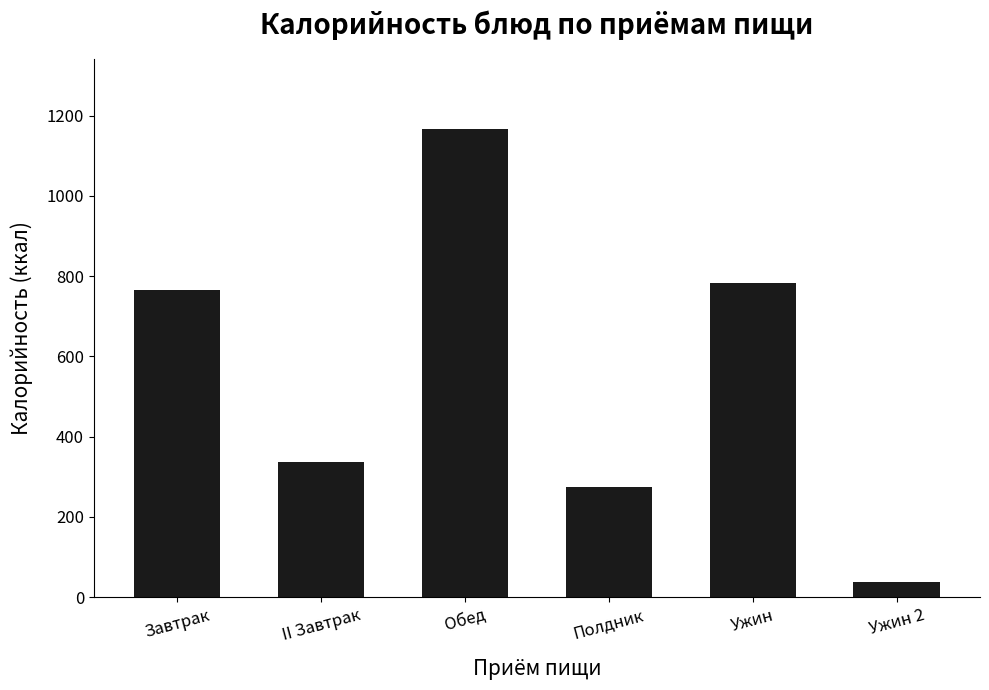

How many values are below 765?

3